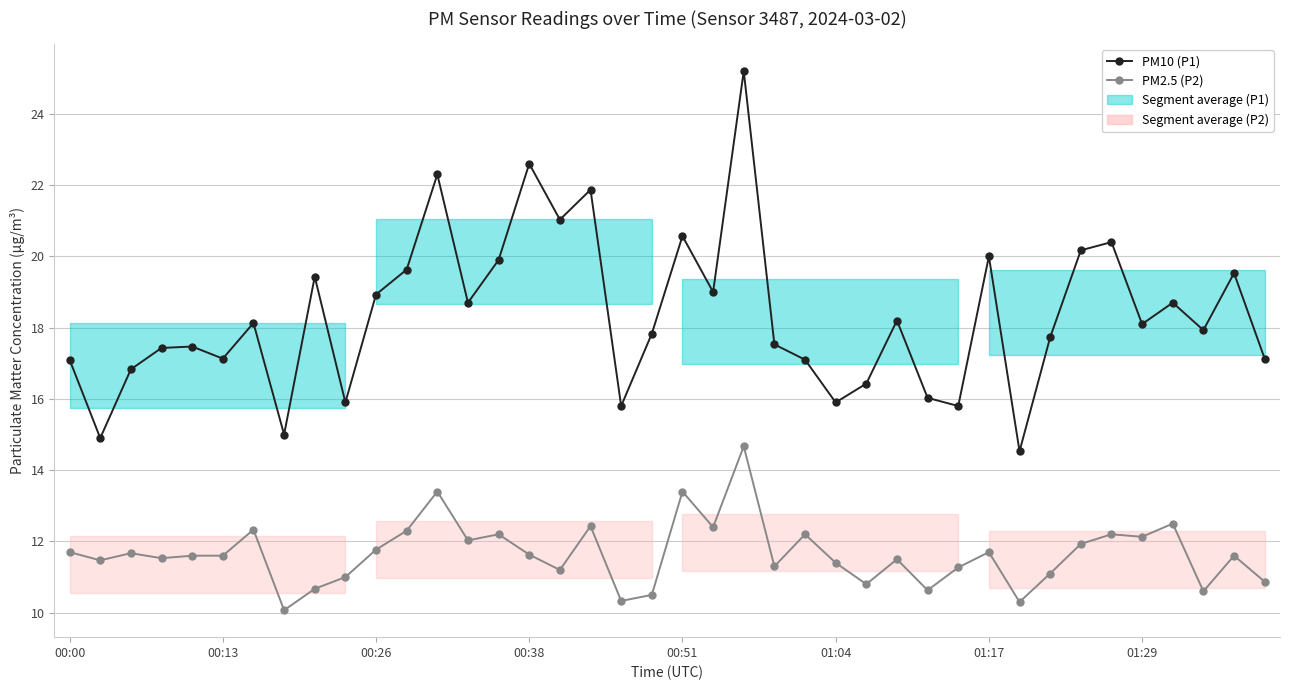

Which has a higher value, 19 or 33?

33